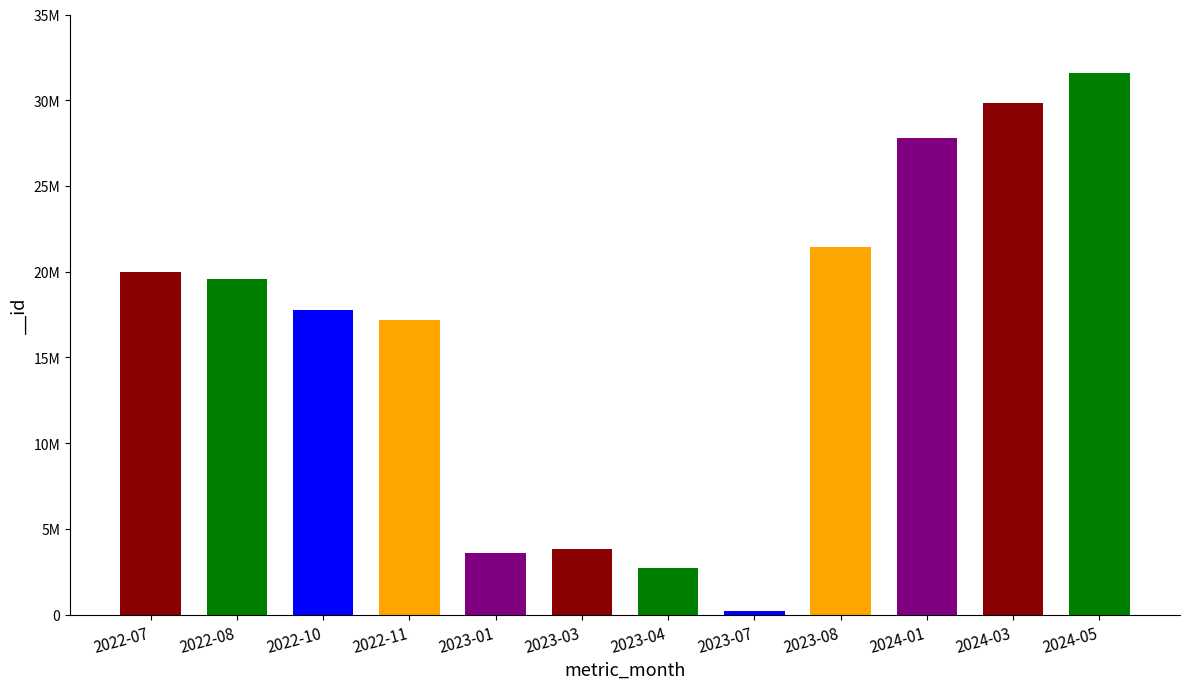

At which category does the chart reach its minimum across all series?

2023-07